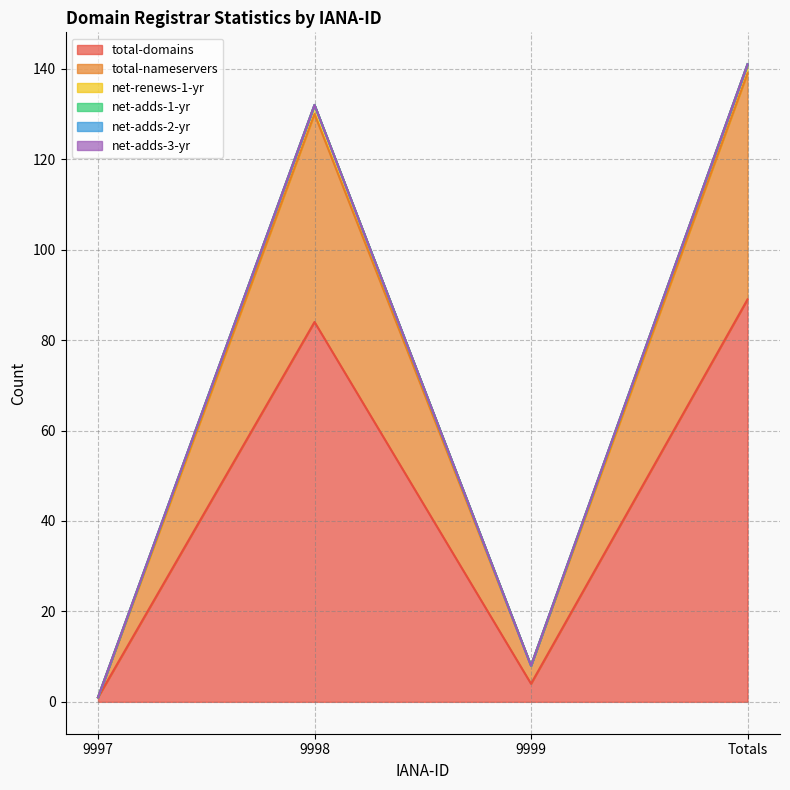

What is the maximum value shown in the chart?

141